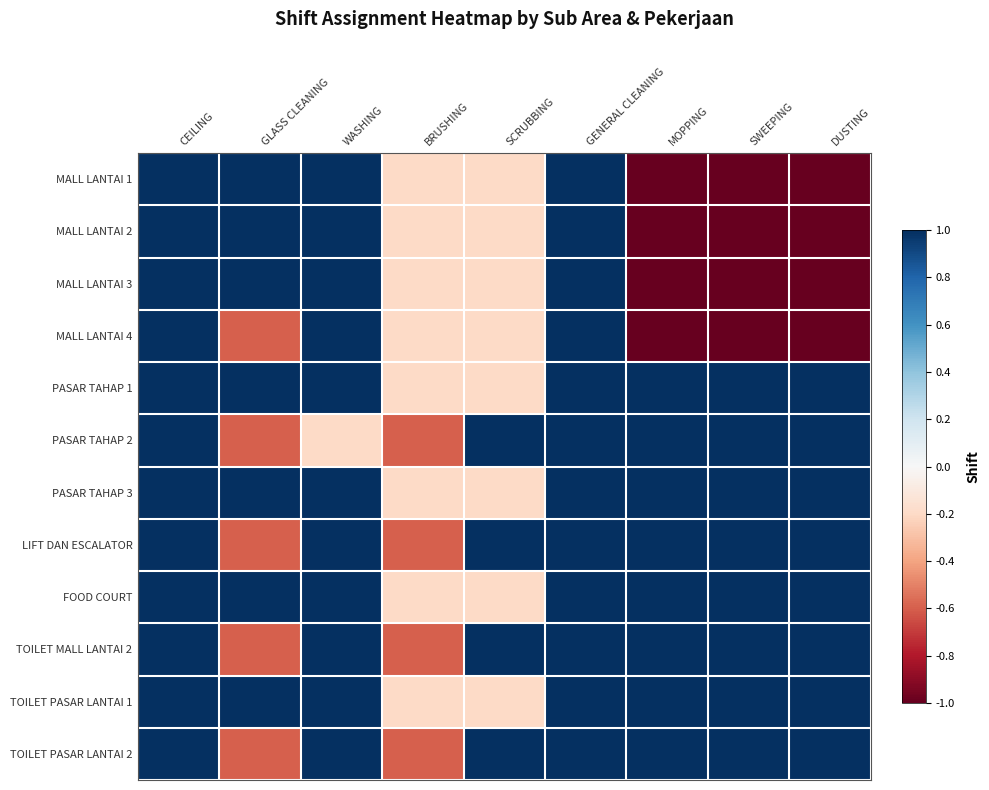

At BRUSHING, list the series in order from smallest to largest.

PASAR TAHAP 2, LIFT DAN ESCALATOR, TOILET MALL LANTAI 2, TOILET PASAR LANTAI 2, MALL LANTAI 1, MALL LANTAI 2, MALL LANTAI 3, MALL LANTAI 4, PASAR TAHAP 1, PASAR TAHAP 3, FOOD COURT, TOILET PASAR LANTAI 1